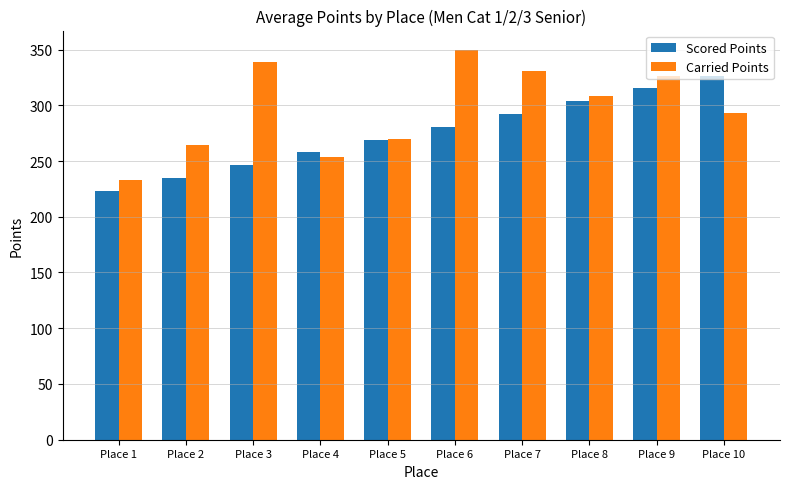

What value does the Scored Points series have at Place 3?

246.2